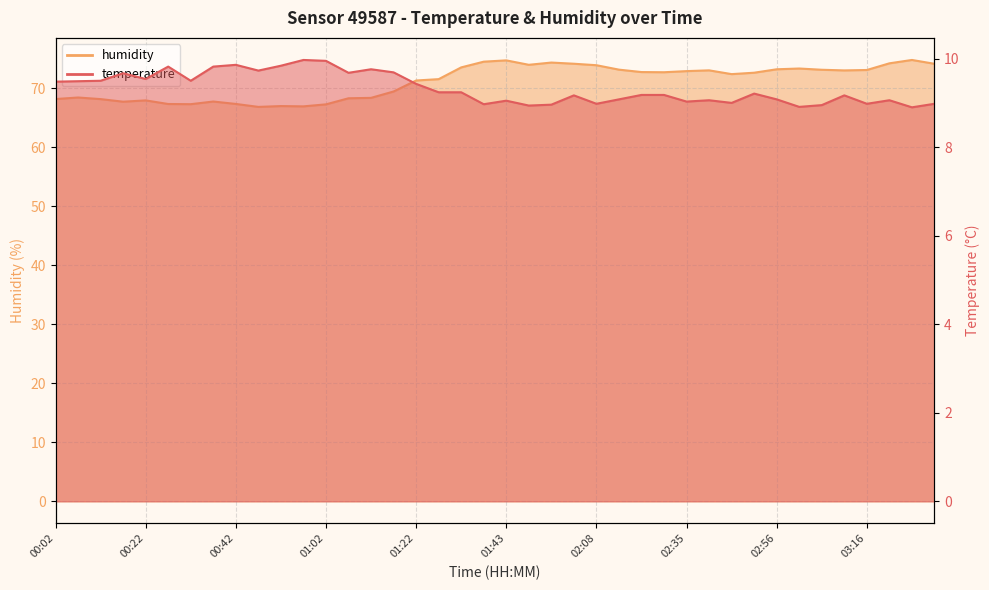

Which series has the largest total across all categories?

humidity